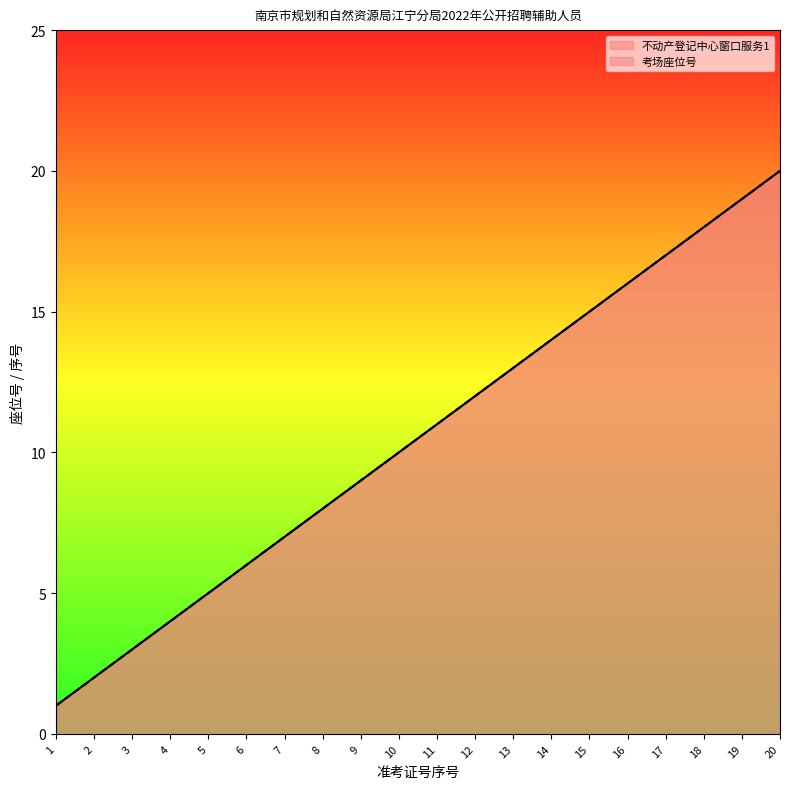

Reading left to right, extract all data points from this chart.

不动产登记中心窗口服务1: 1	2	3	4	5	6	7	8	9	10	11	12	13	14	15	16	17	18	19	20
考场座位号: 1	2	3	4	5	6	7	8	9	10	11	12	13	14	15	16	17	18	19	20